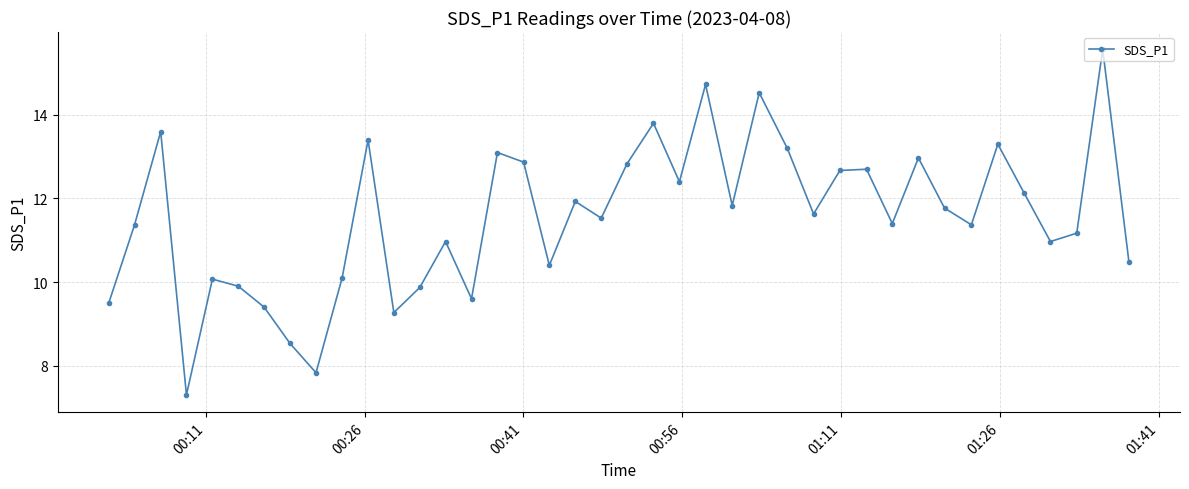

How many points are lower than both their immediate neighbors (excluding endpoints)?

12